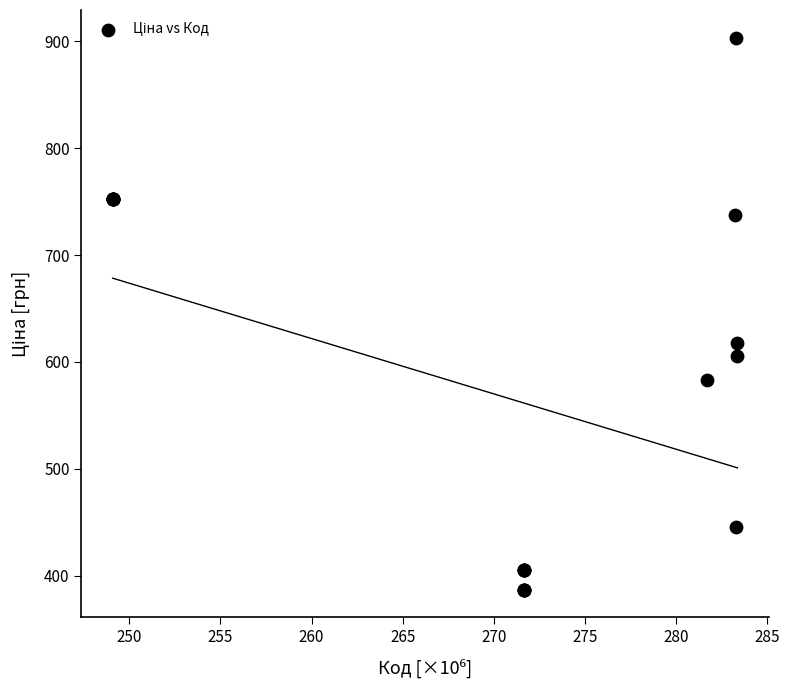

What Y value in the scatter plot is closest to 645?

617.4